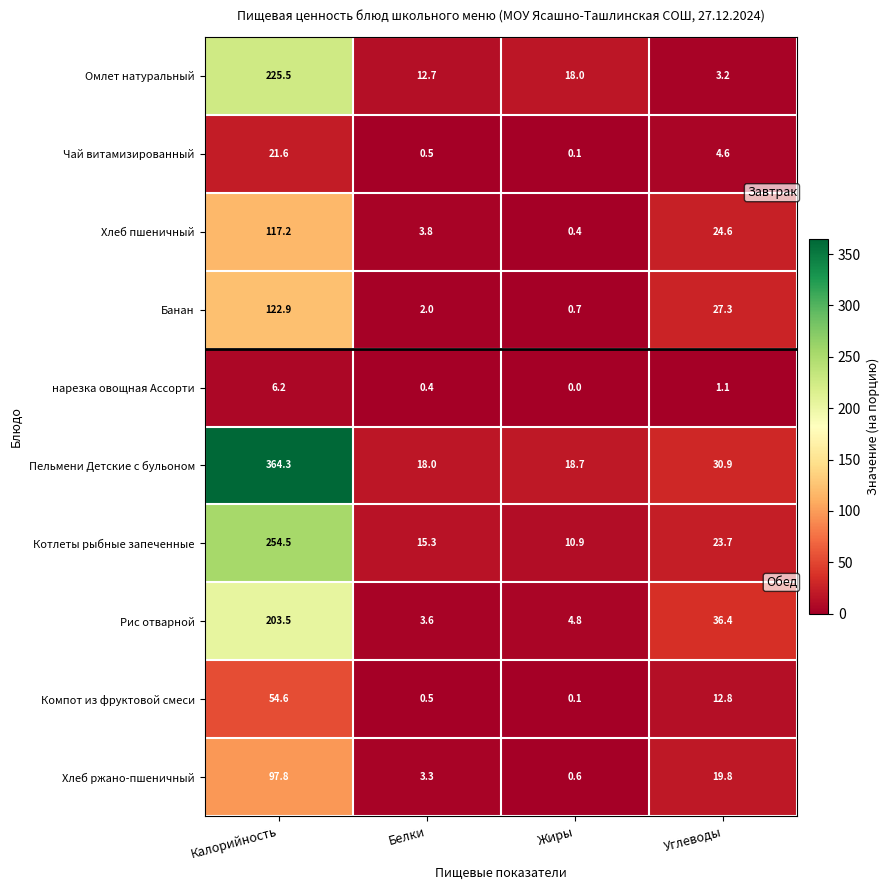

Which series has the largest range (max minus min)?

Пельмени Детские с бульоном